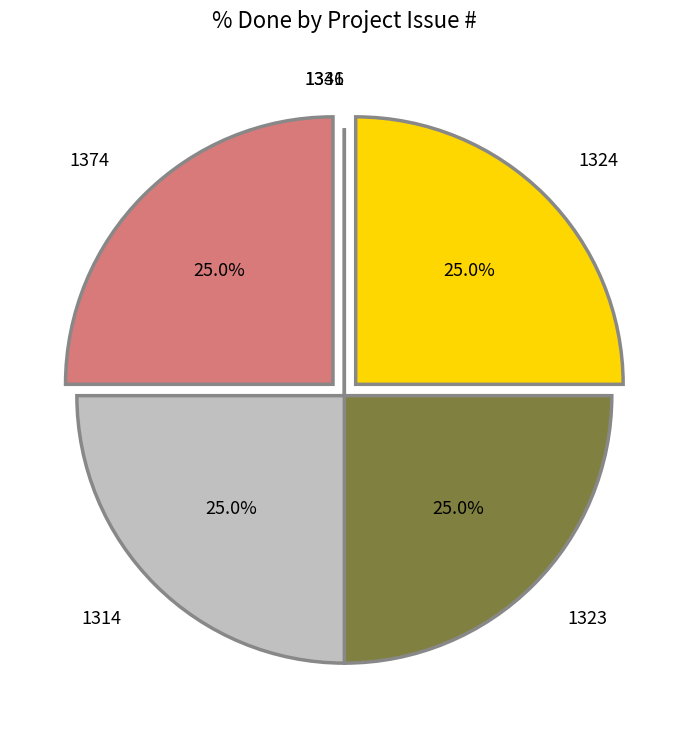

To the nearest percent, what portion does 1374 represent?

25%